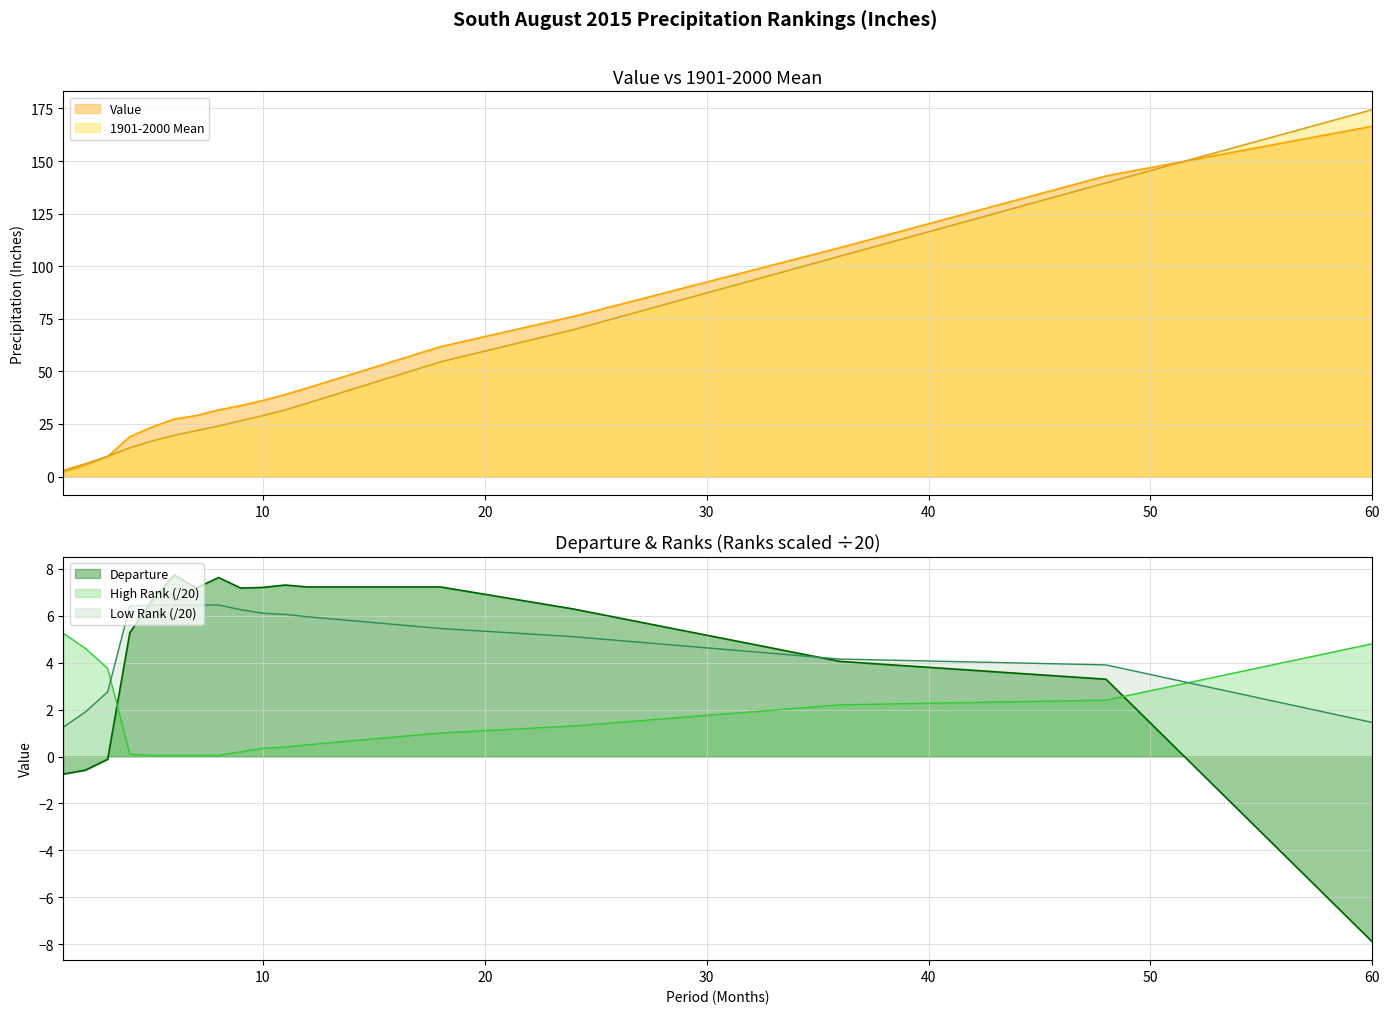

What is the difference between the second highest and minimum values in the Departure series?

15.5